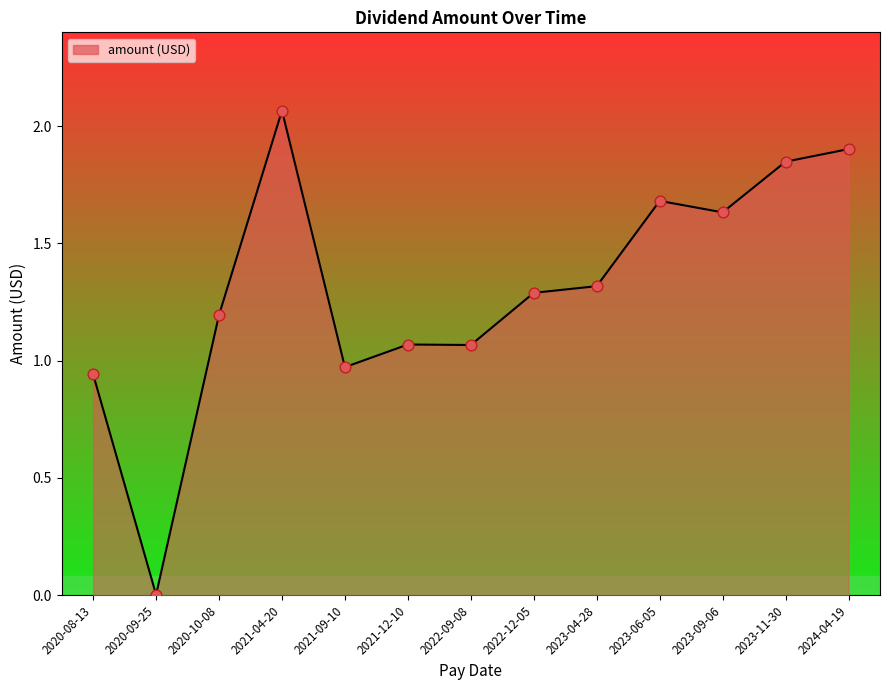

What is the change in value from 2020-08-13 to 2021-12-10?

+0.1